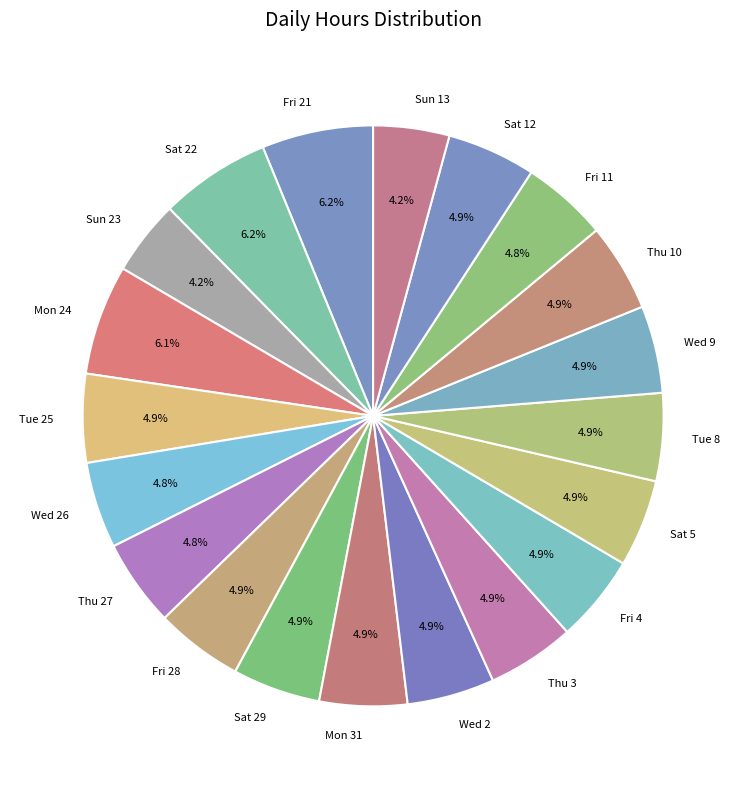

True or false: Thu 3 accounts for 5% of the total.

True